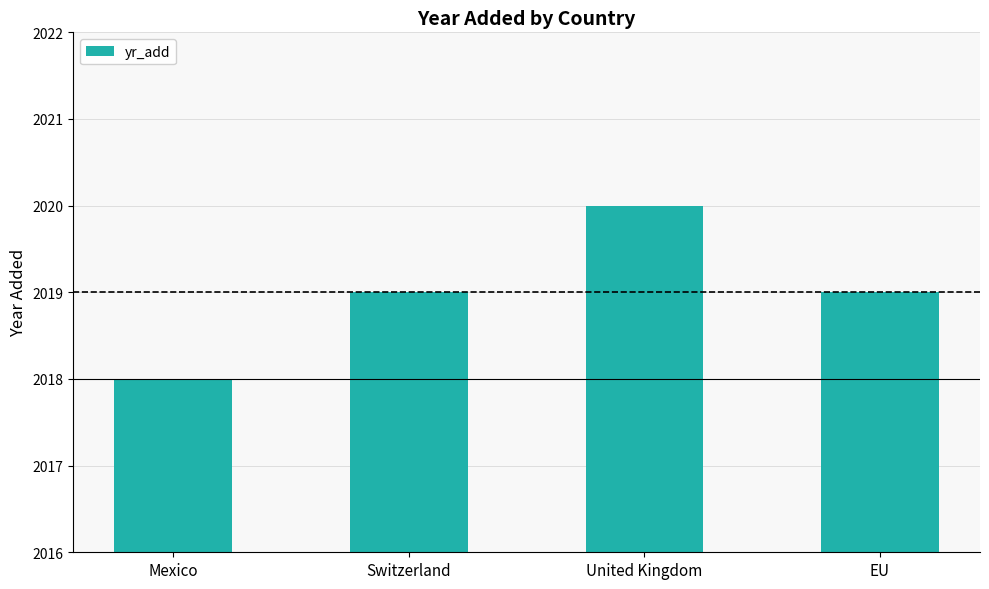

What position from the right is Mexico?

4